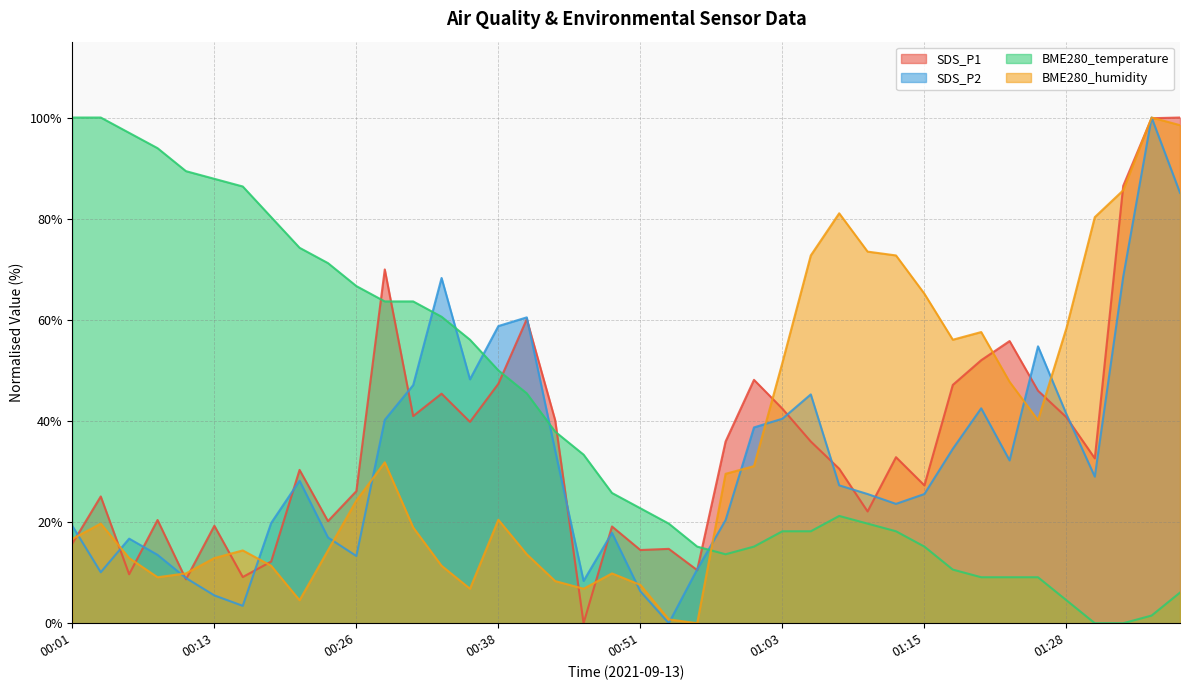

What is the label of the 28th point from the left?

01:08